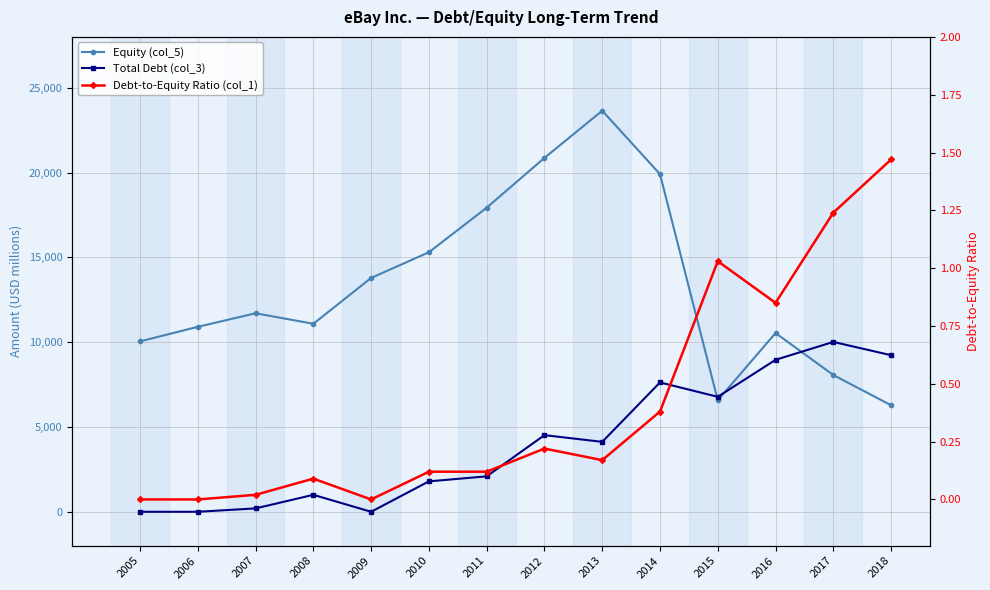

True or false: Equity (col_5) has more than 1 points higher than both neighbors.

True